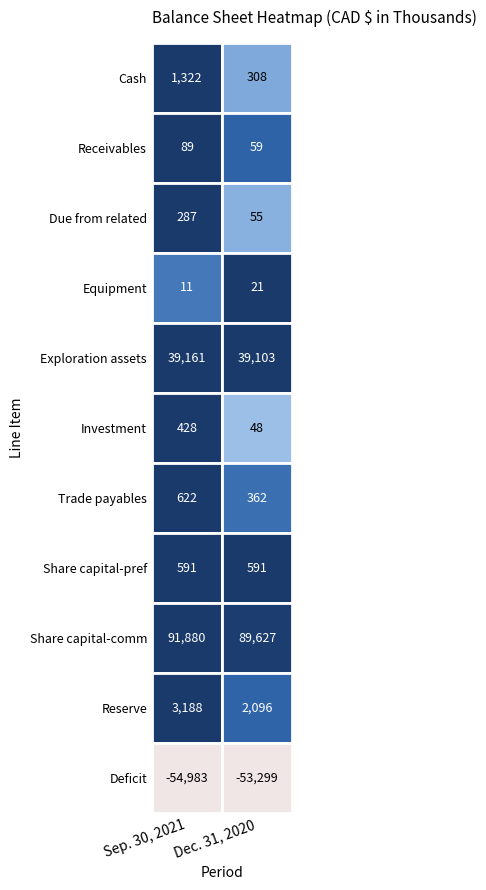

What is the difference between the maximum and minimum values in the Deficit series?

1684